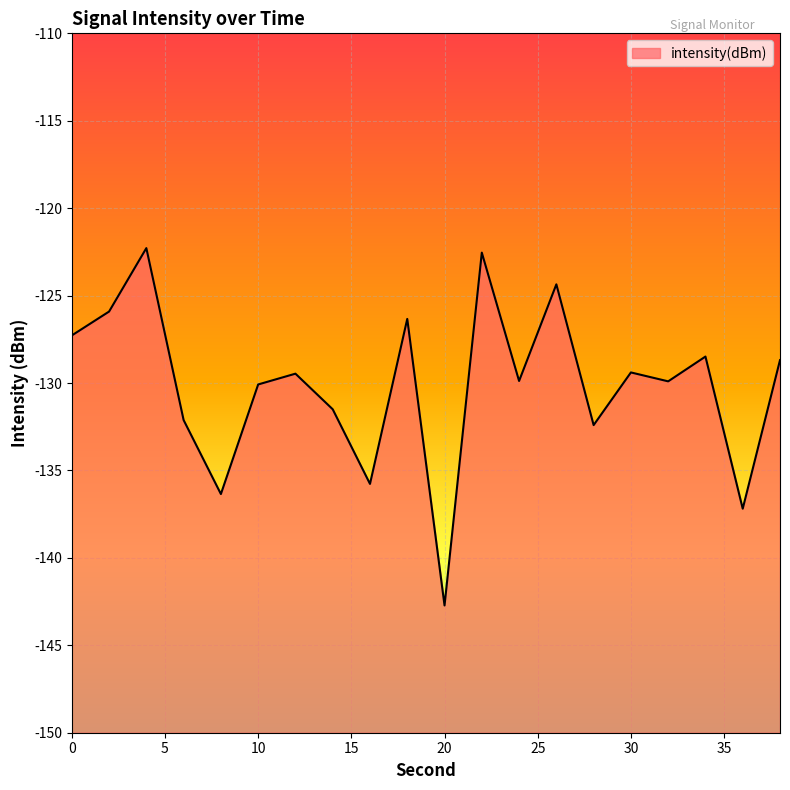

How many lines are shown in the chart?

1